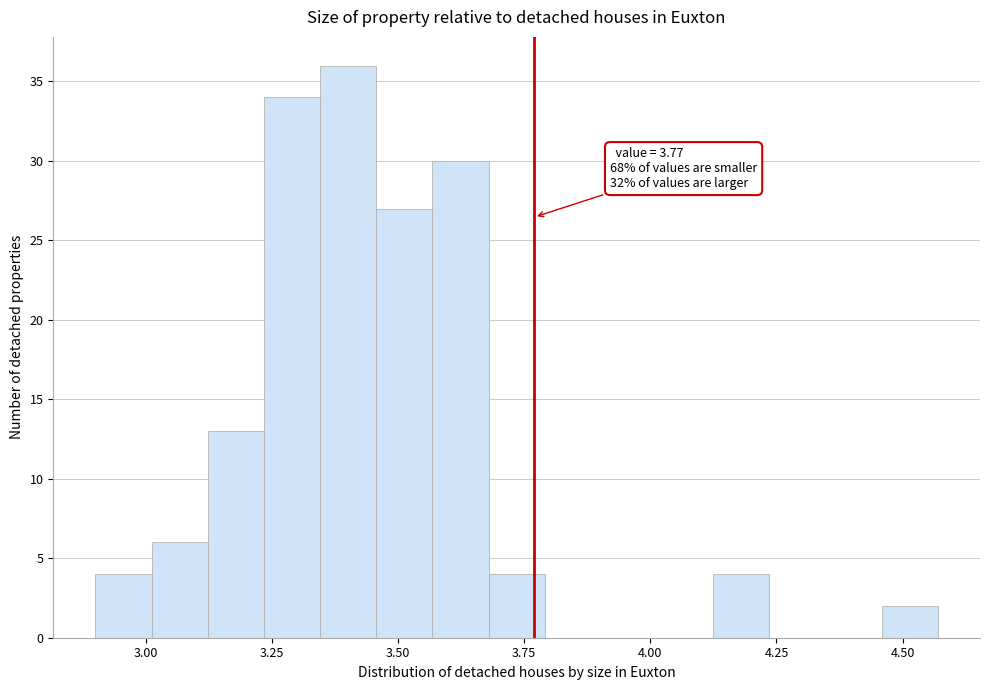

Read against the x-axis, roughly where is the centre of the tallest bar?

3.40